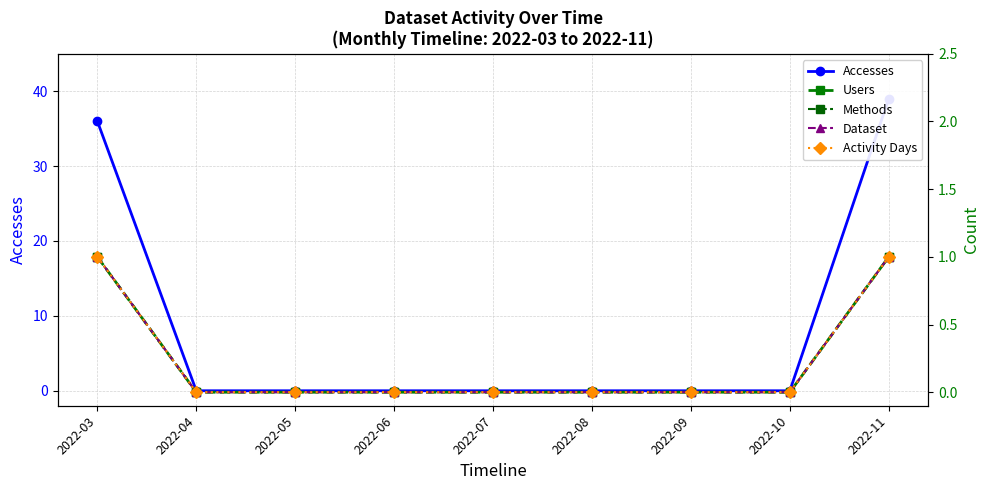

At which category is the sum across all series the highest?

2022-11